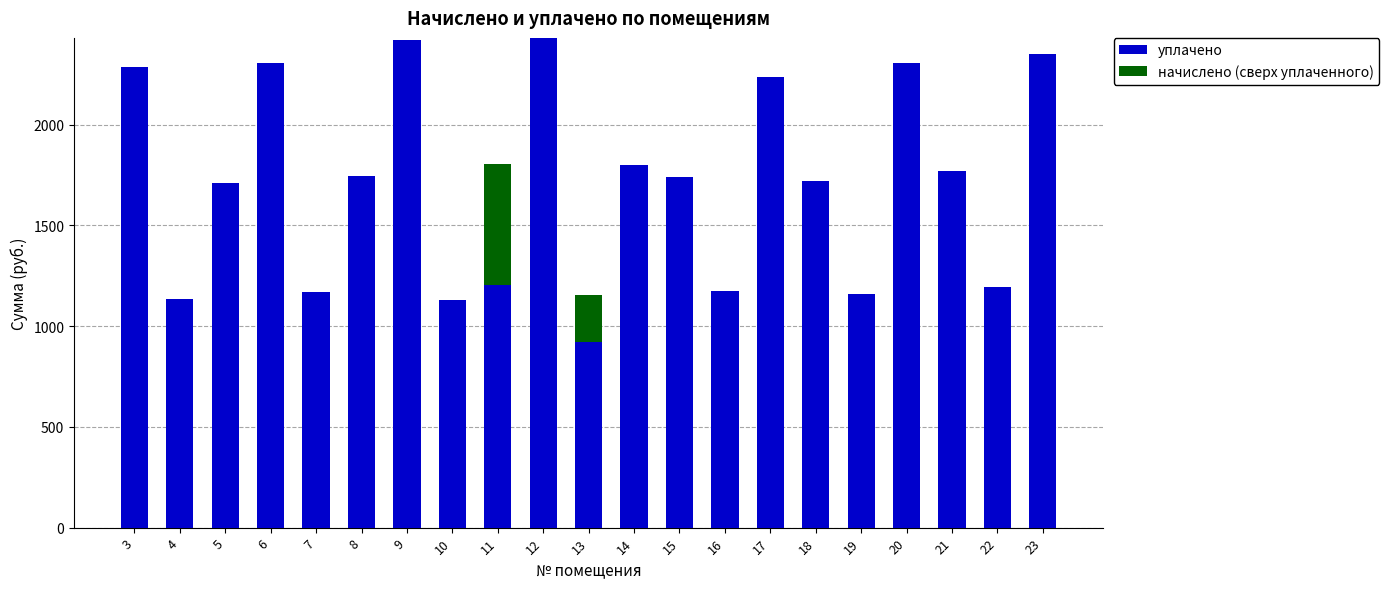

What are all the series names shown in the legend?

уплачено, начислено (сверх уплаченного)